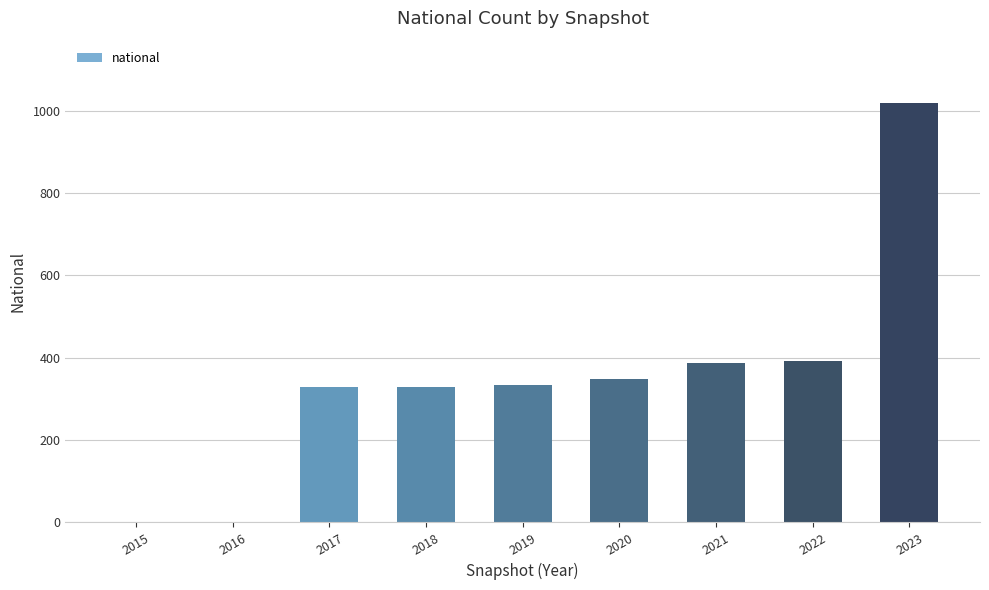

The value at 2018 is 328. True or false?

True